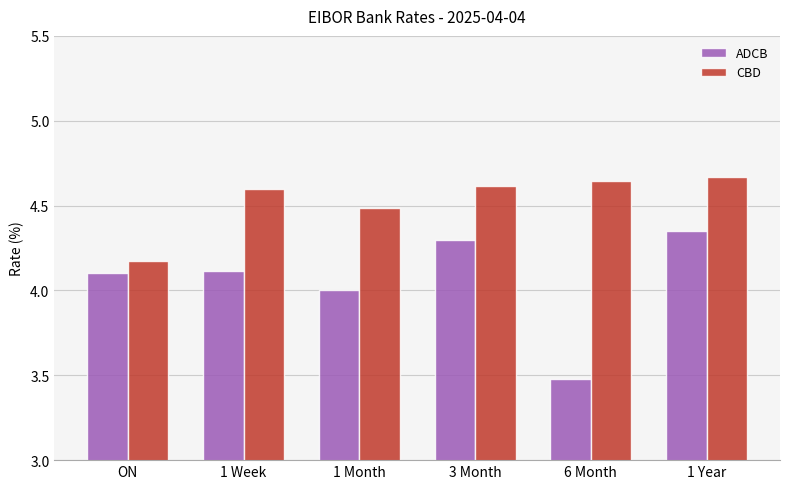

The value of CBD at 3 Month is 7.6. True or false?

False